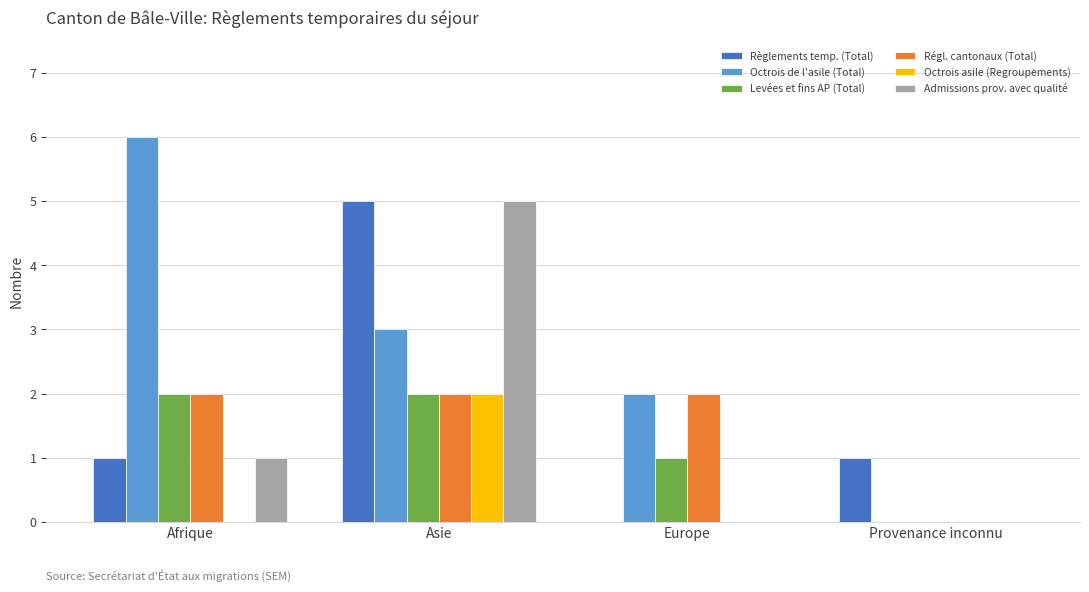

Which category has the highest value across all series?

Afrique